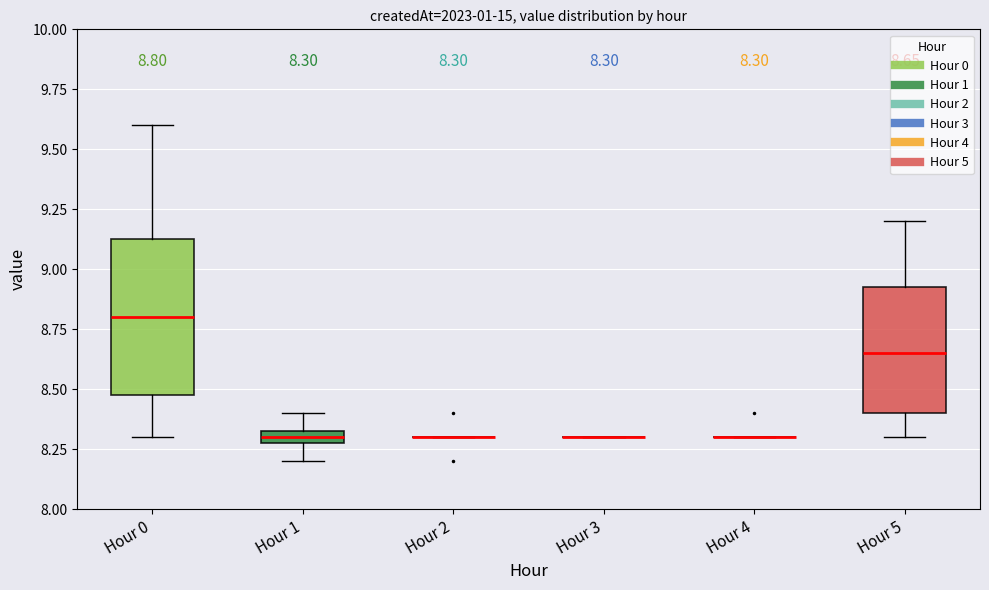

Which box is the tallest, from its lower edge to its upper edge?

Hour 0